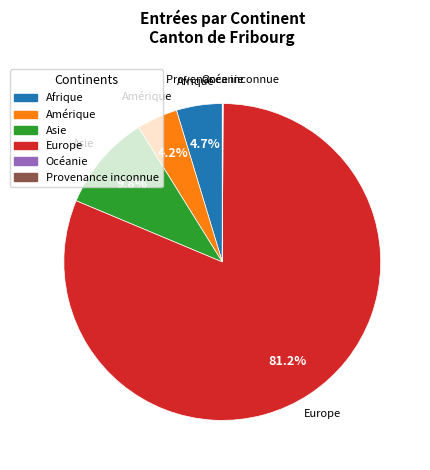

To the nearest percent, what portion does Afrique represent?

5%